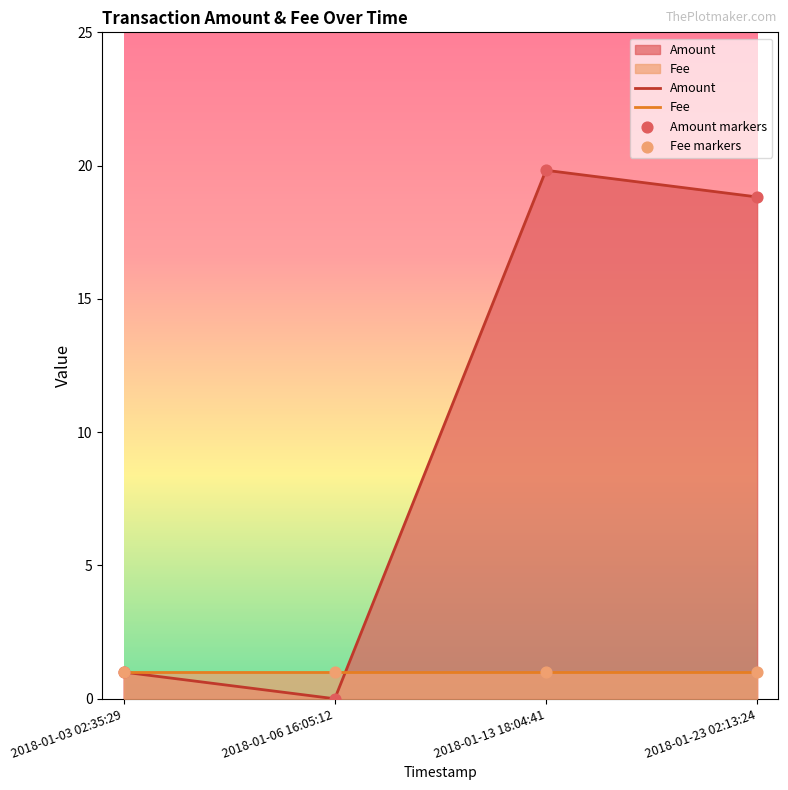

Which series reaches the maximum Y coordinate?

Amount